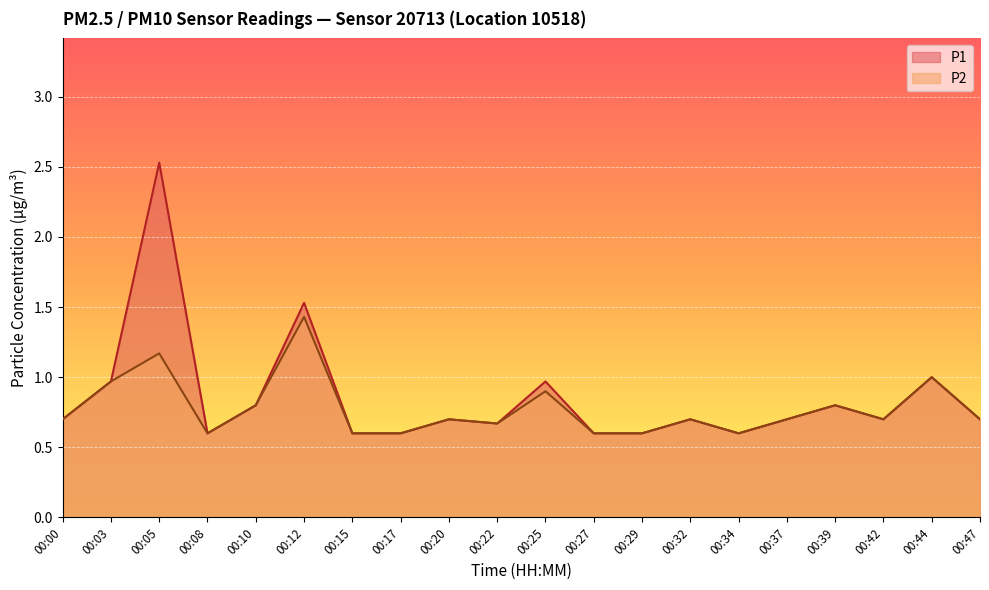

True or false: P2 and P1 cross at least once.

False